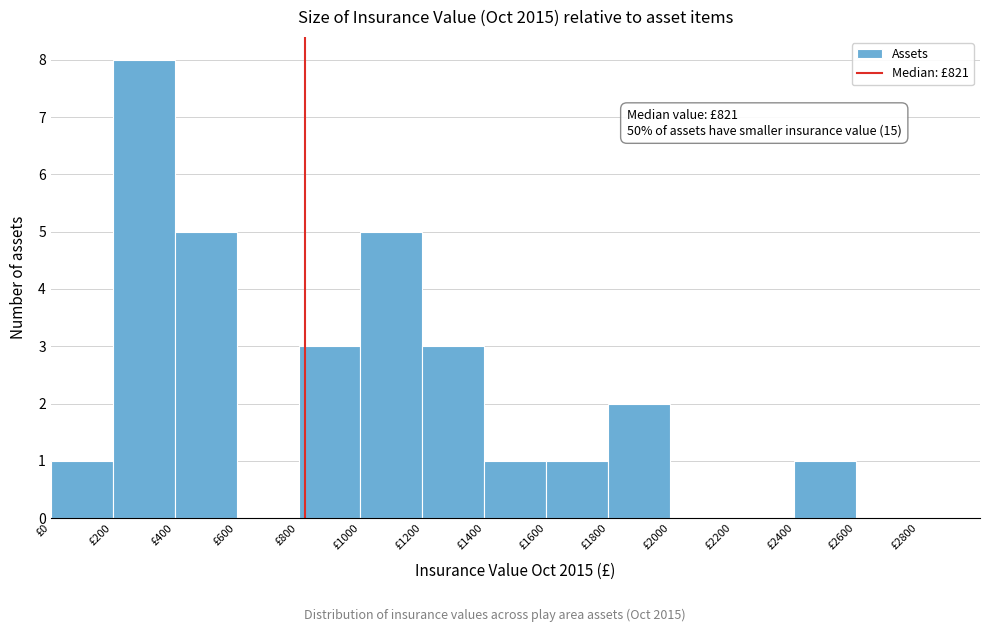

Which range on the x-axis has the tallest bar?

200 to 400